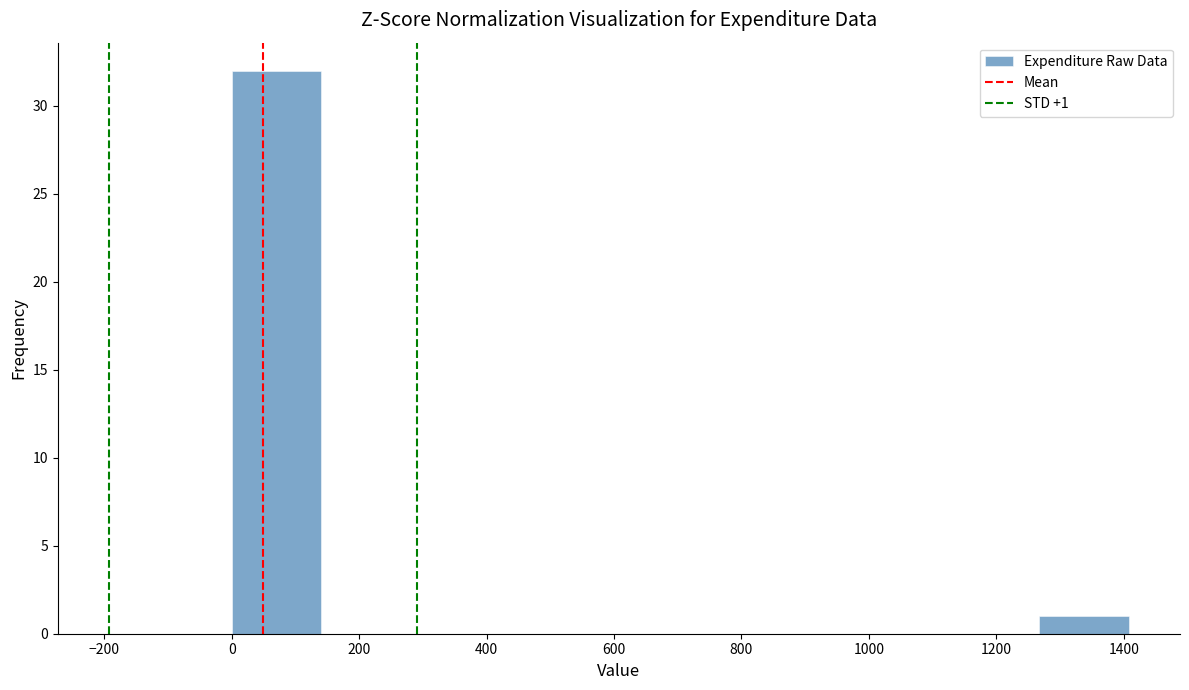

Which range on the x-axis has the tallest bar?

0 to 140